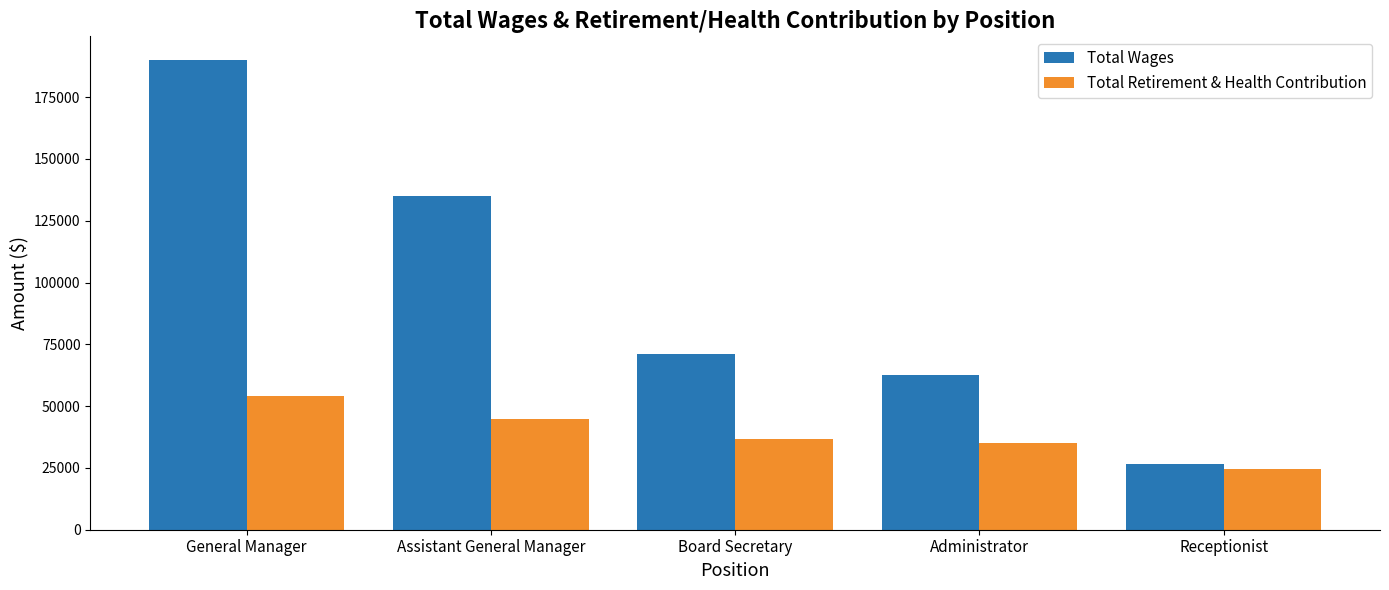

What is the difference between the maximum and minimum values in the Total Wages series?

163691